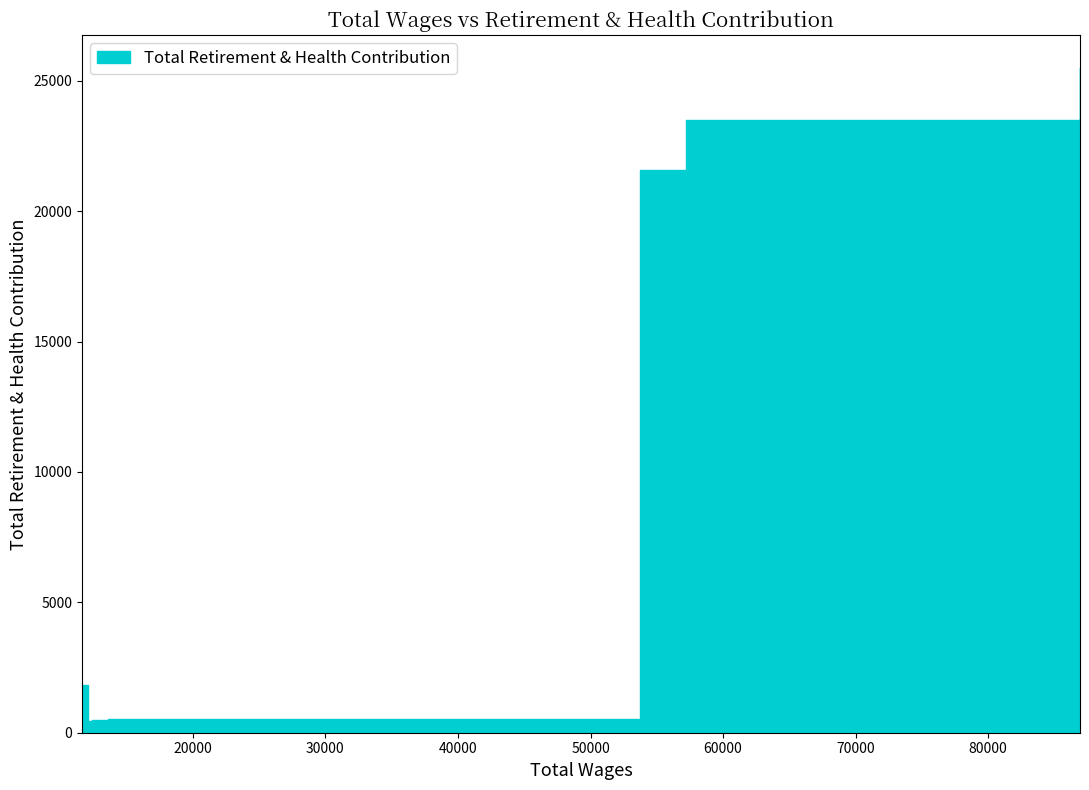

Approximately how many times larger is the value at 12107 compared to 13570?

0.9